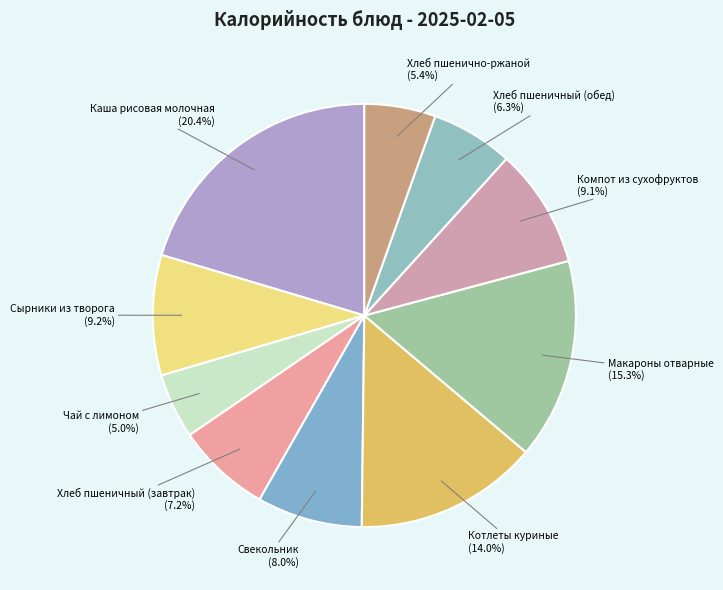

Which slice is the largest?

Каша рисовая молочная